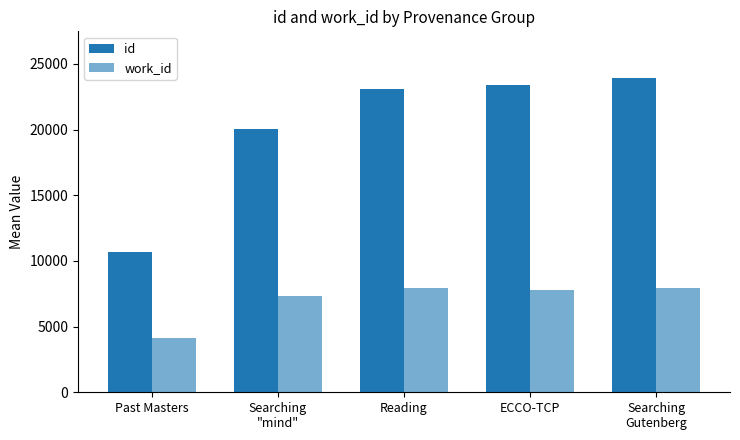

How many data points does each series have?

5